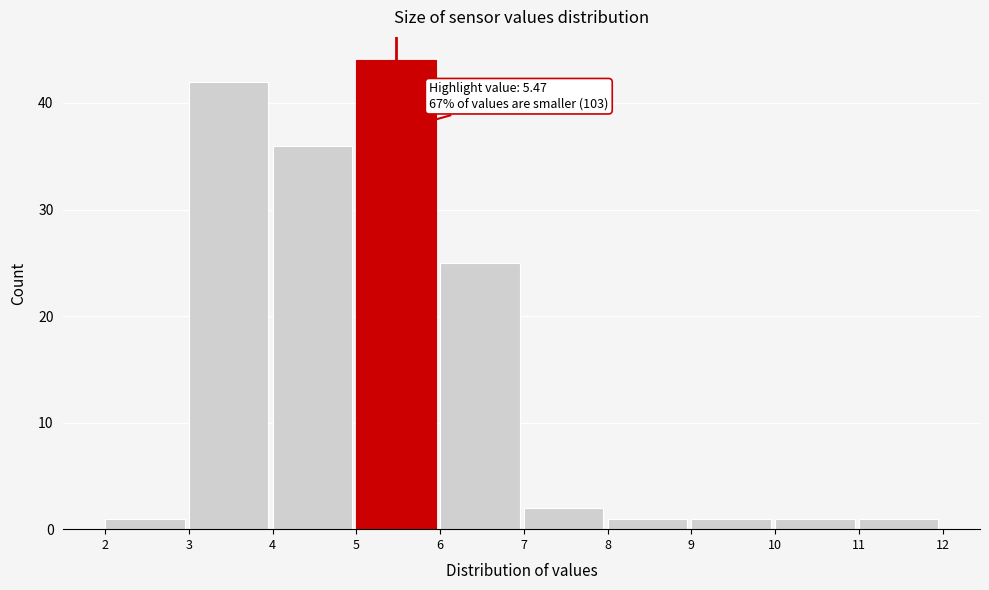

Which range on the x-axis has the tallest bar?

5 to 6